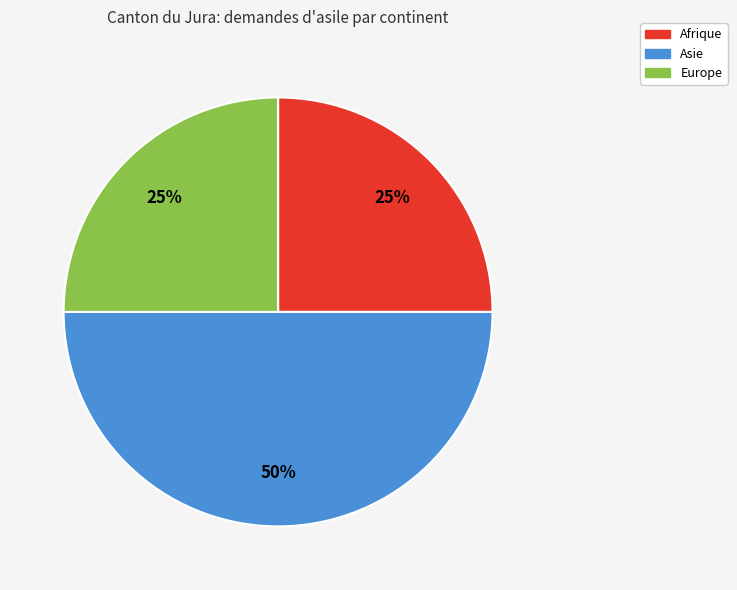

To the nearest percent, what is the difference between the largest and smallest slice percentages?

25%